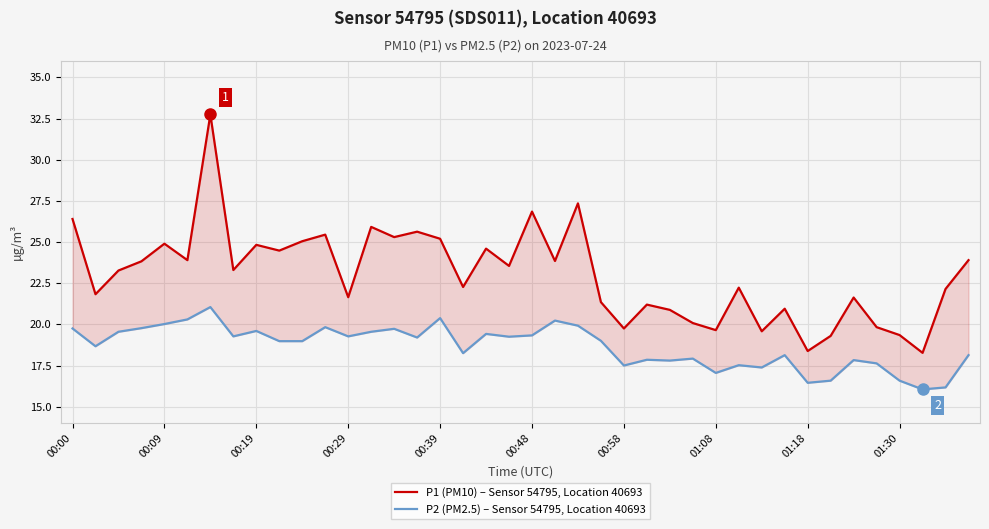

Which series has the widest spread of values?

P1 (PM10) – Sensor 54795, Location 40693